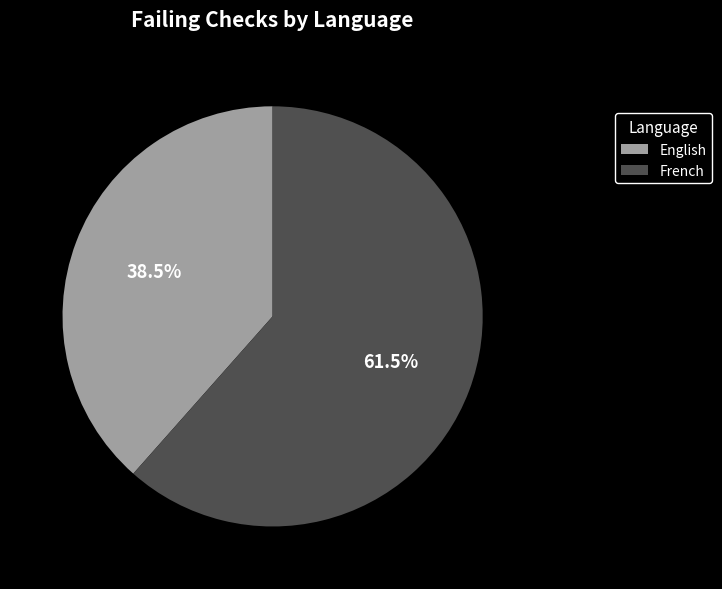

Rank the categories by value from lowest to highest.

English, French